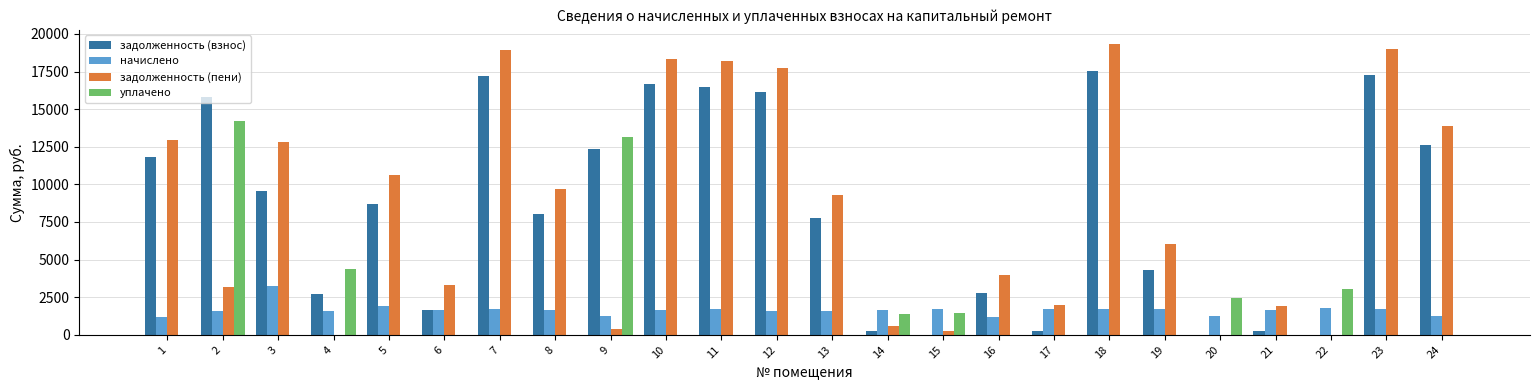

What is the highest value of the начислено series?

3260.4